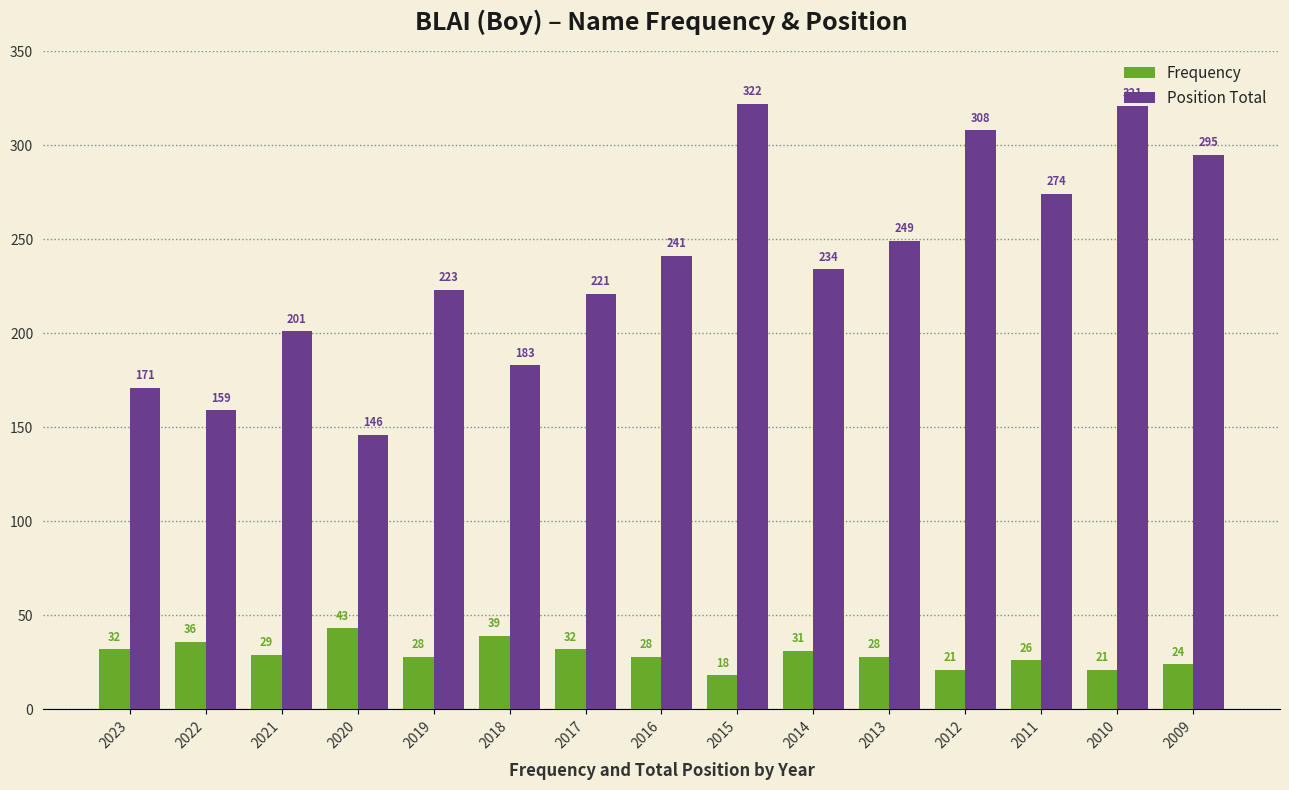

What is the spread (max minus min) of values at 2010?

300